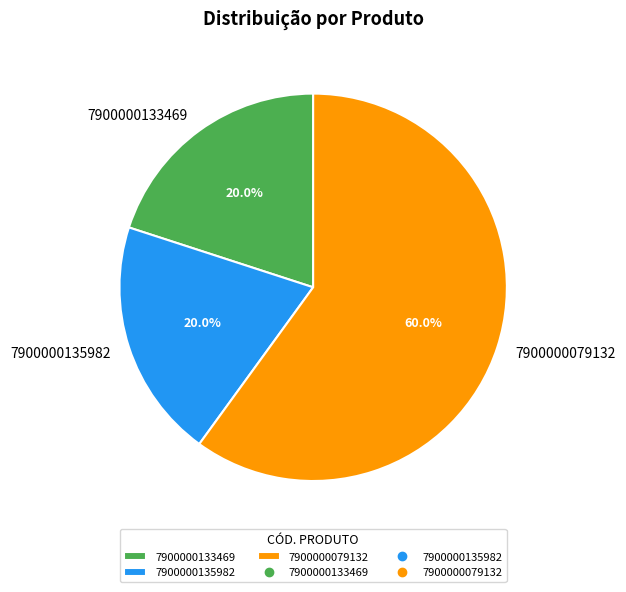

Does 7900000135982 account for over 50% of the chart?

No